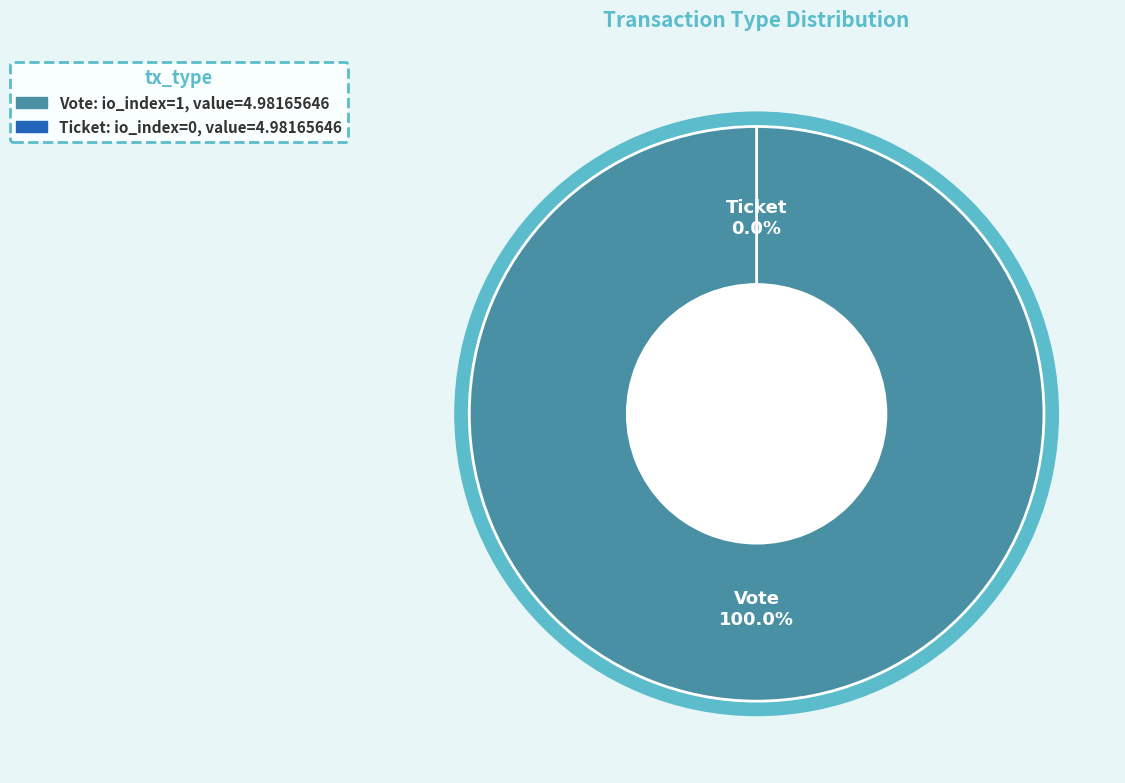

What is the smallest slice in the pie chart?

Ticket